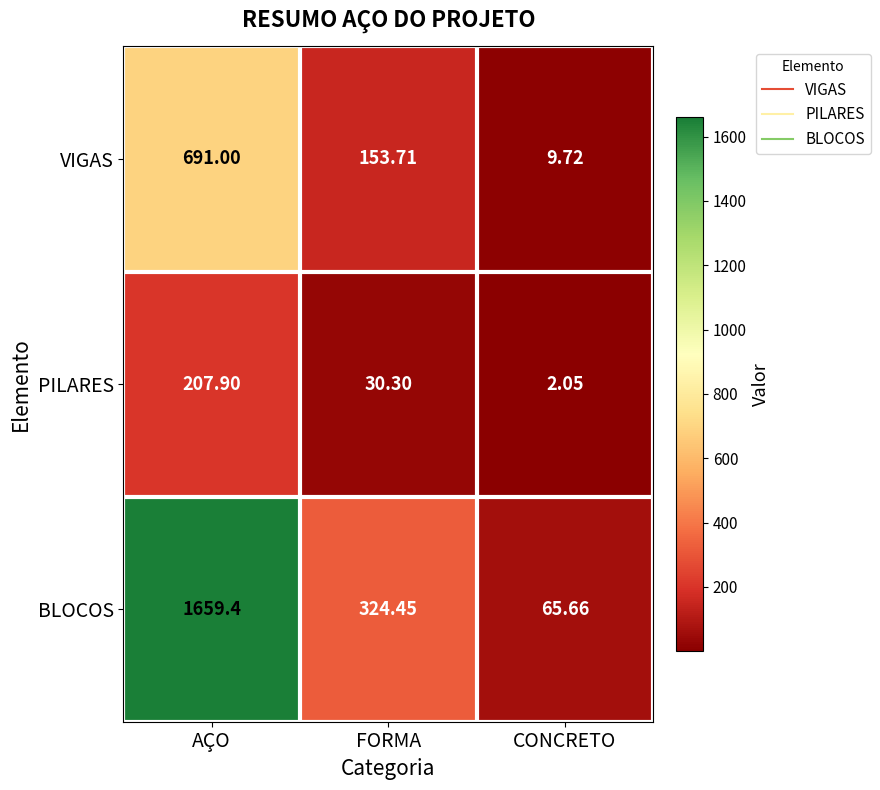

How many series are shown in this chart?

3